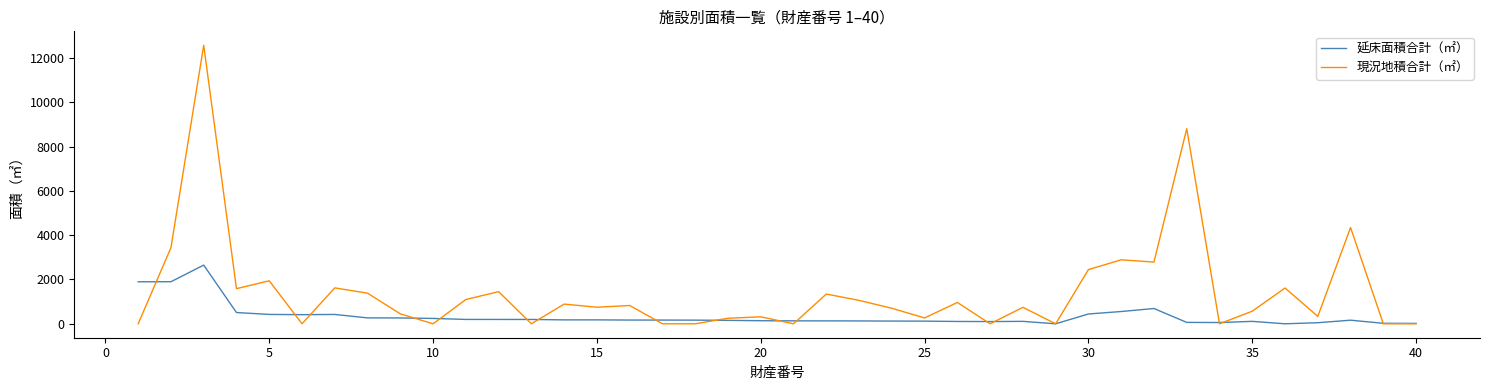

What is the highest value of the 現況地積合計（㎡） series?

12569.9